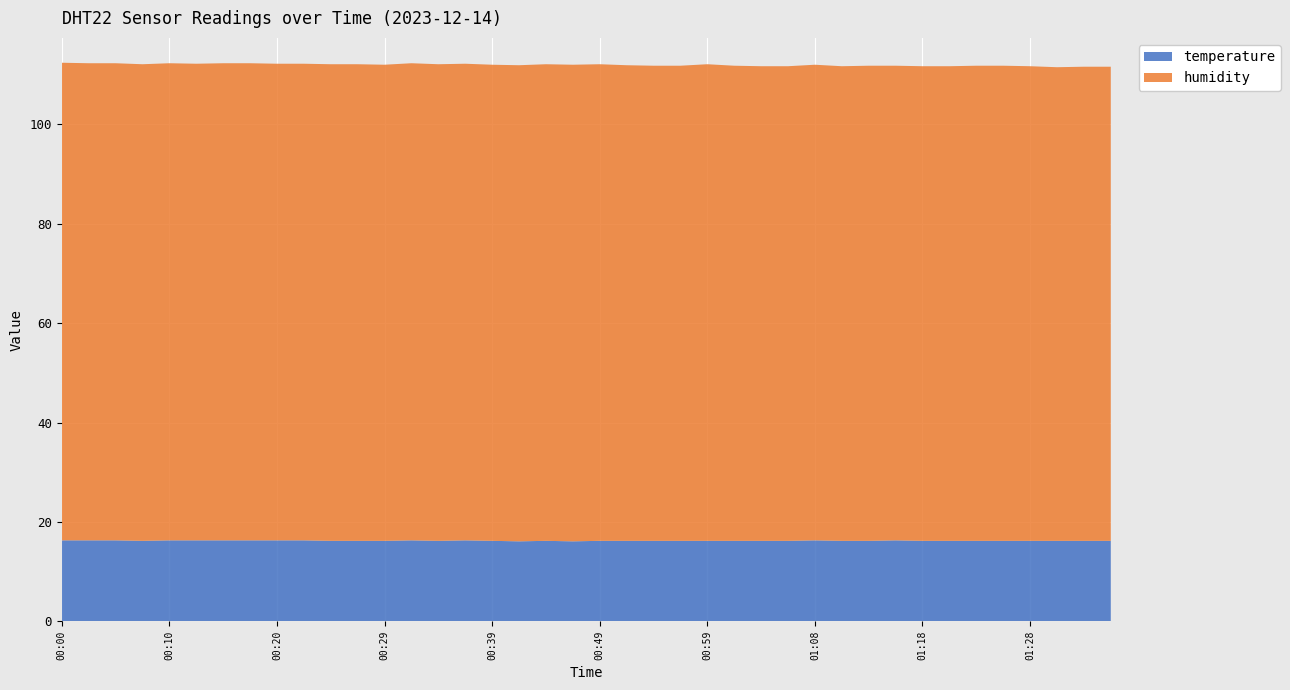

Reading left to right, extract all data points from this chart.

temperature: 00:00=16.3	00:02=16.3	00:05=16.3	00:08=16.2	00:10=16.3	00:12=16.3	00:15=16.3	00:17=16.3	00:20=16.3	00:22=16.3	00:25=16.2	00:27=16.2	00:29=16.2	00:32=16.3	00:34=16.2	00:37=16.3	00:39=16.2	00:42=16.1	00:44=16.2	00:46=16.1	00:49=16.2	00:51=16.2	00:54=16.2	00:56=16.2	00:59=16.2	01:01=16.2	01:04=16.2	01:06=16.2	01:08=16.3	01:11=16.2	01:13=16.2	01:16=16.3	01:18=16.2	01:21=16.2	01:23=16.2	01:25=16.2	01:28=16.2	01:30=16.2	01:33=16.2	01:35=16.2
humidity: 00:00=96.1	00:02=96.0	00:05=96.0	00:08=95.9	00:10=96.0	00:12=95.9	00:15=96.0	00:17=96.0	00:20=95.9	00:22=95.9	00:25=95.9	00:27=95.9	00:29=95.8	00:32=96.0	00:34=95.9	00:37=95.9	00:39=95.8	00:42=95.8	00:44=95.9	00:46=95.9	00:49=95.9	00:51=95.7	00:54=95.6	00:56=95.6	00:59=95.9	01:01=95.6	01:04=95.5	01:06=95.5	01:08=95.7	01:11=95.5	01:13=95.6	01:16=95.5	01:18=95.5	01:21=95.5	01:23=95.6	01:25=95.6	01:28=95.5	01:30=95.3	01:33=95.4	01:35=95.4